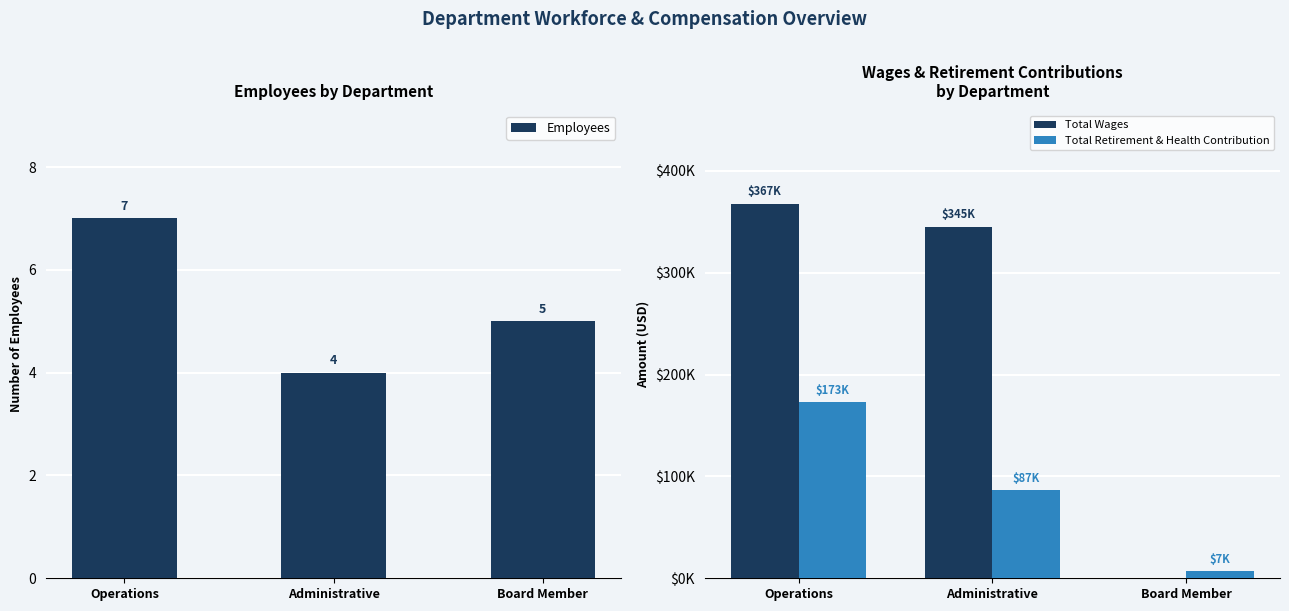

How many data points does each series have?

3